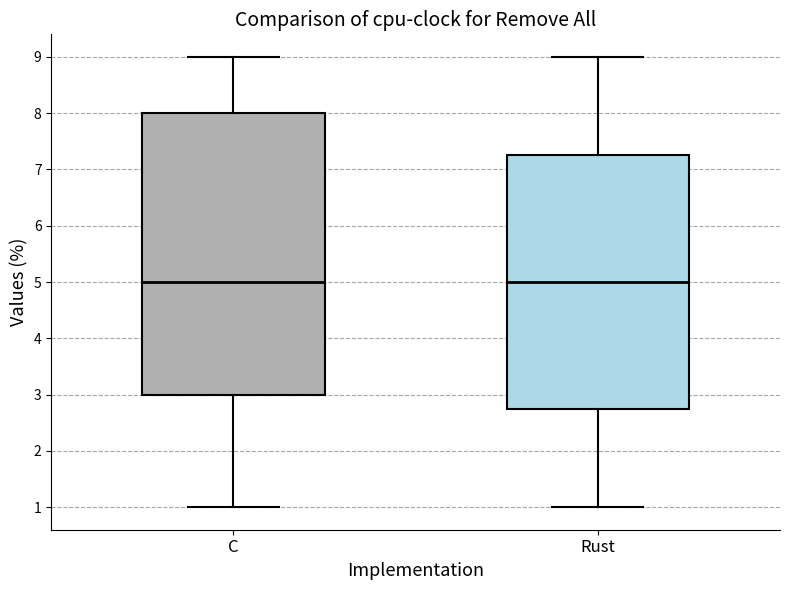

Where does the median line of the box for Rust sit on the y-axis? The values are not printed on the chart, so give them approximately, as read against the axis.

5.0